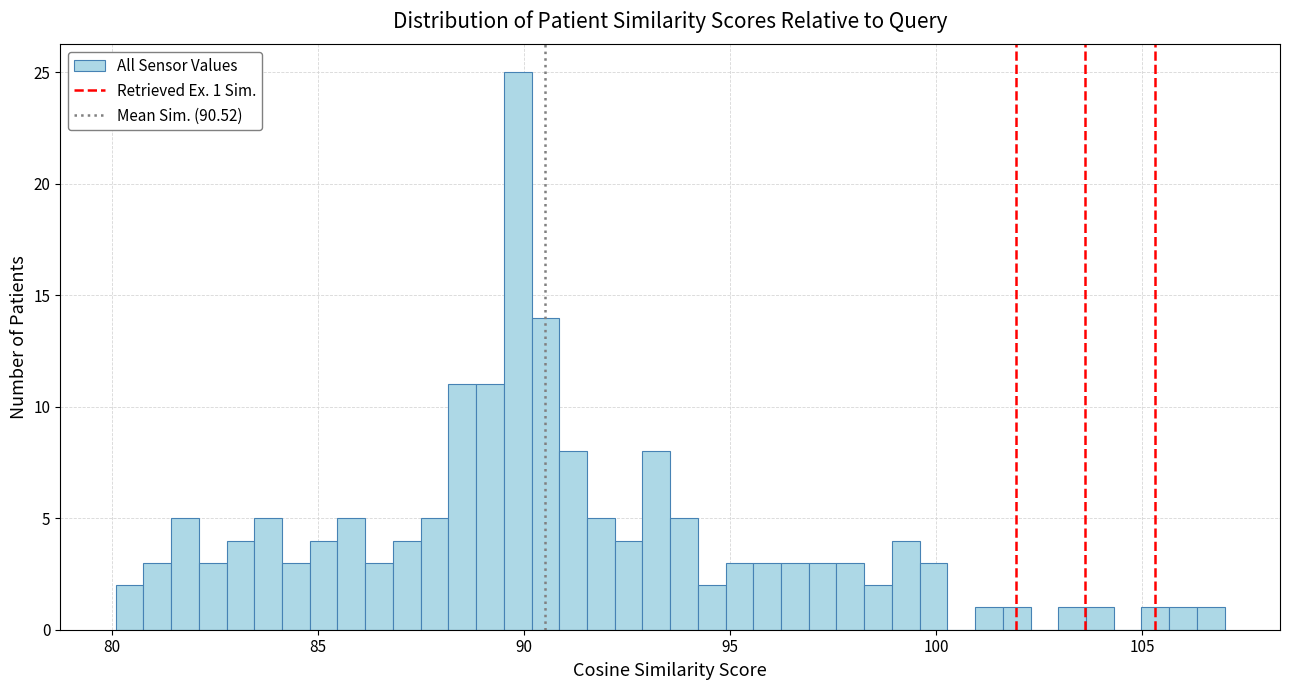

Around what value on the x-axis is the tallest bar? Give the approximate position of its centre, as read against the axis.

90.0